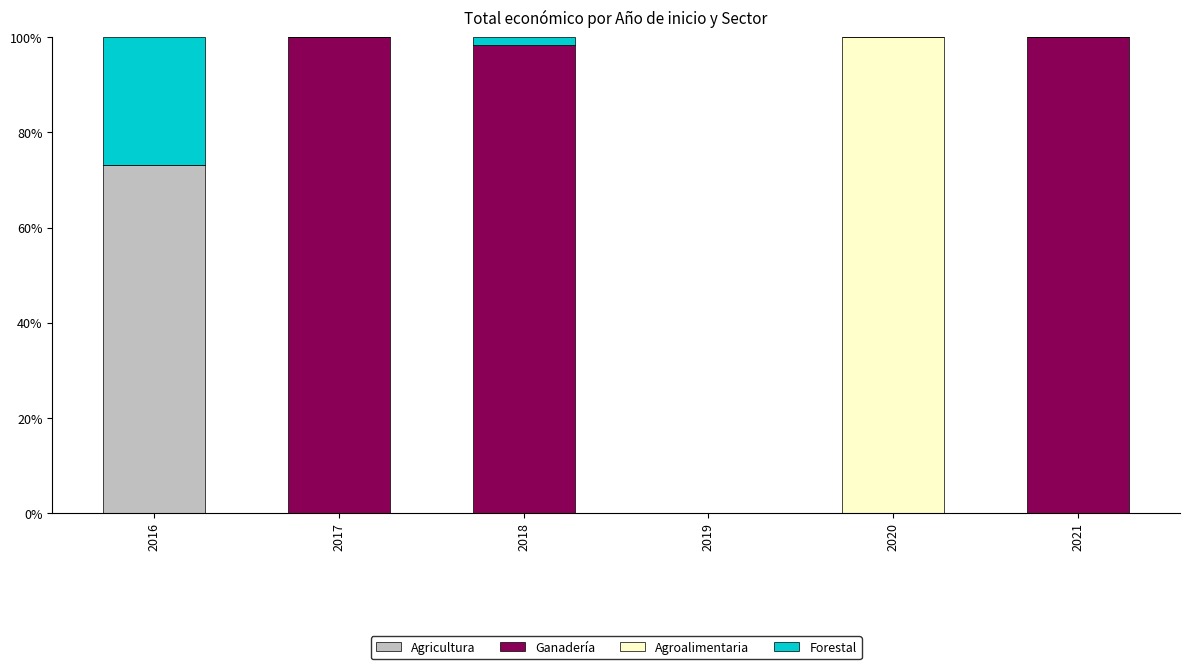

The value of Agricultura at 2017 is 30.3. True or false?

False